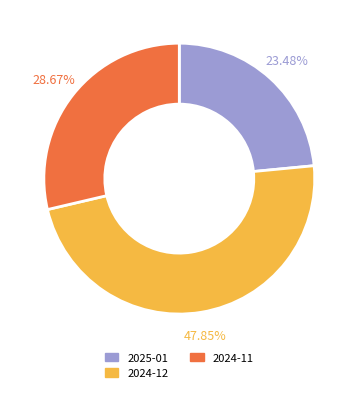

Combined, do 2025-01 and 2024-12 account for over 50%?

Yes